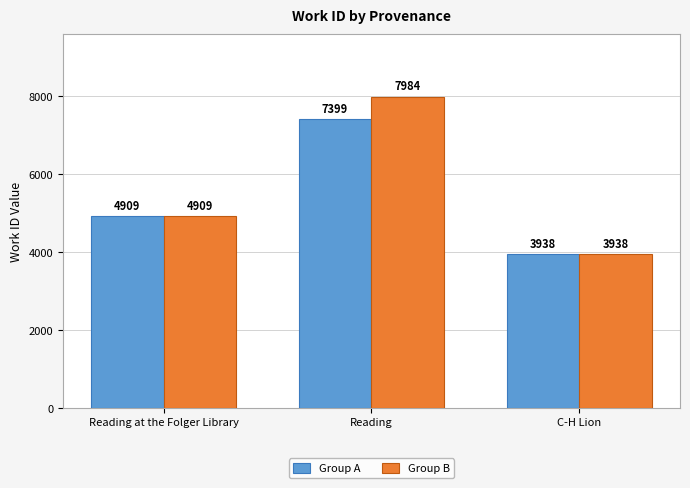

What are all the series names shown in the legend?

Group A, Group B